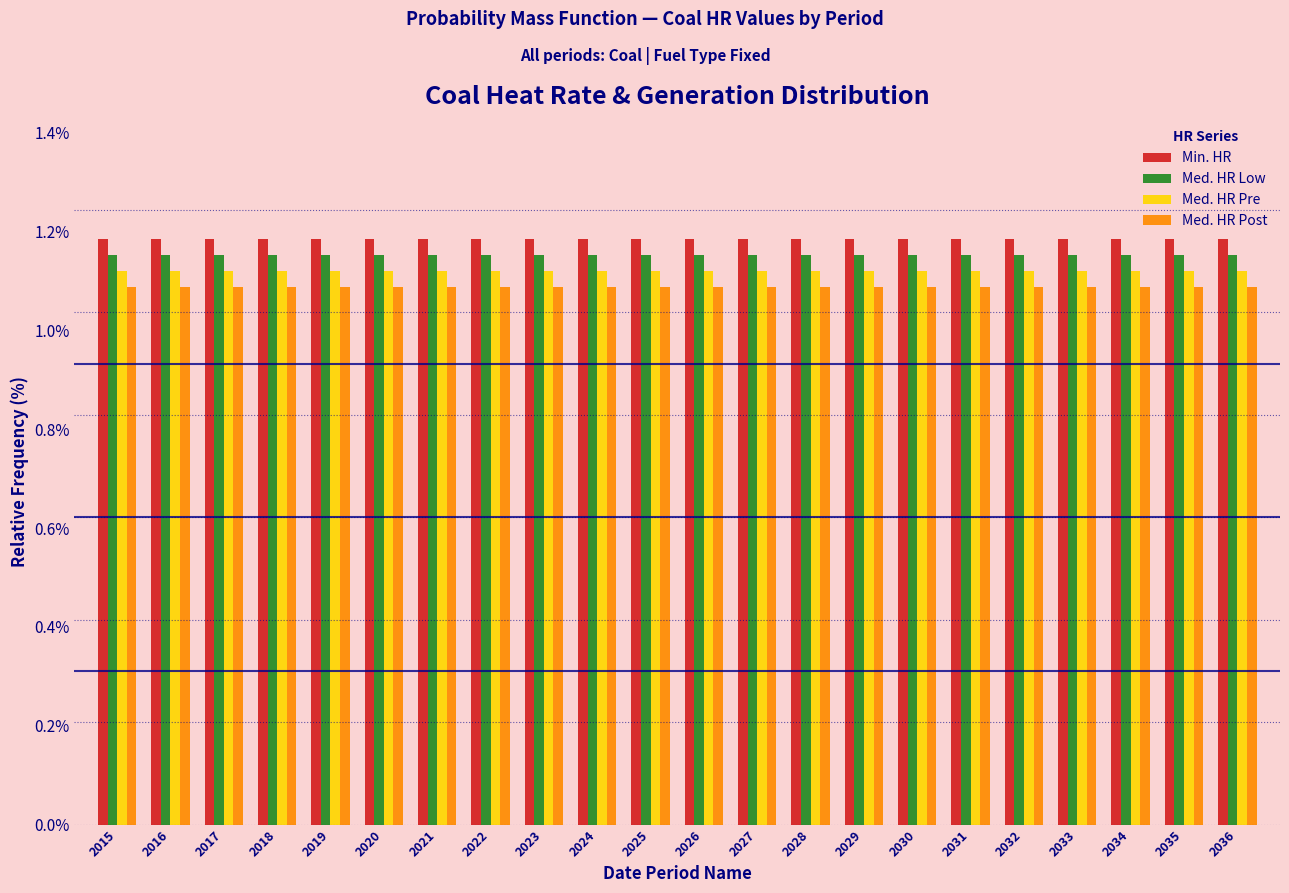

What is the sum of all Med. HR Post values?

23.9